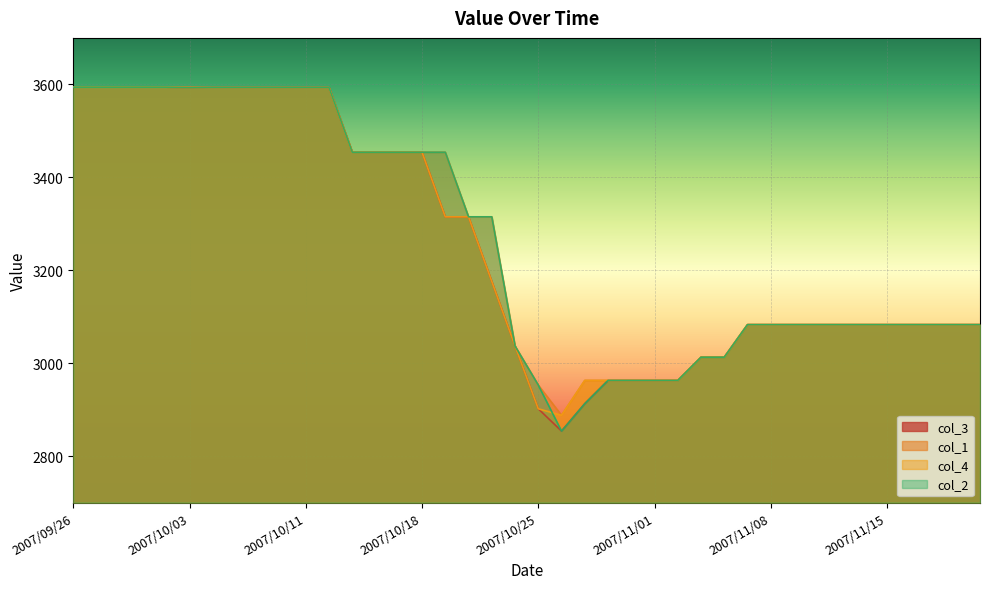

Where is col_2 nearest to the value 3224?

2007/10/22